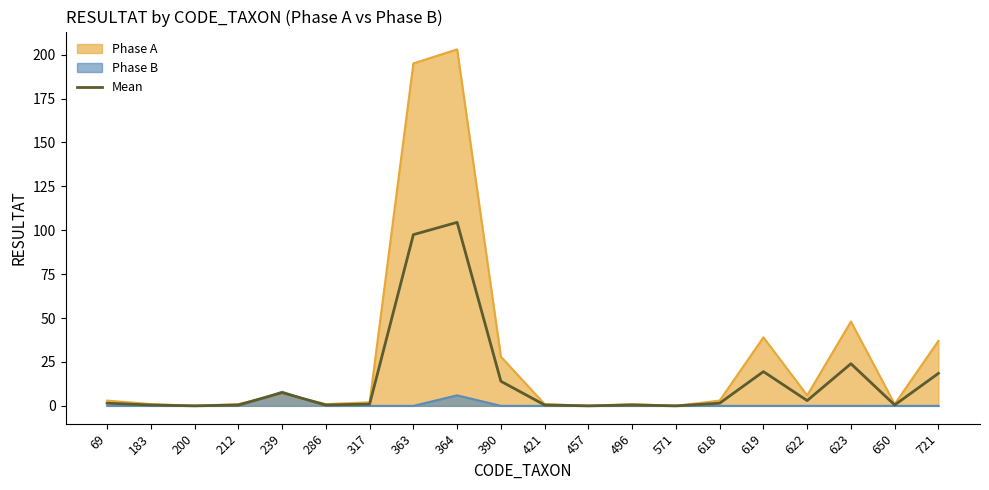

How many positive values are there?

17